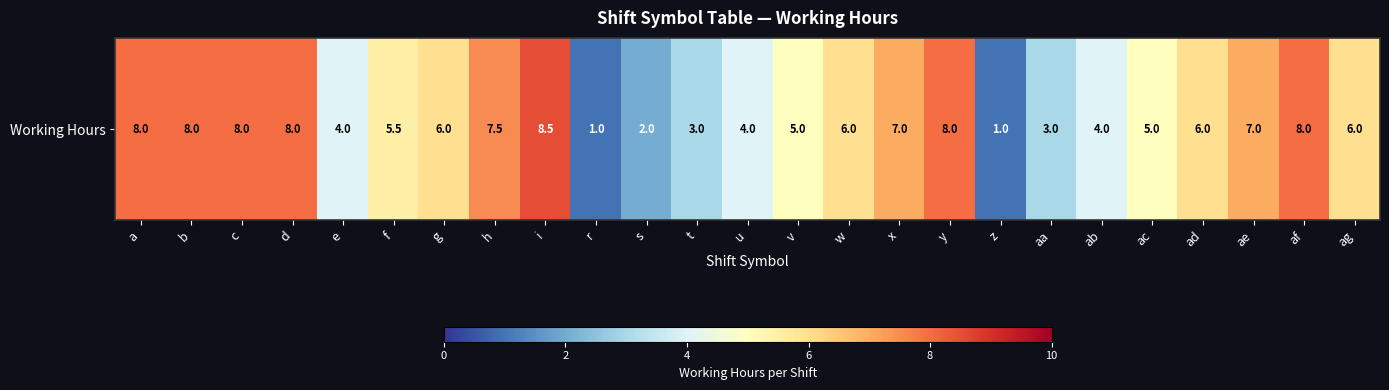

Where does the data first go above 6?

a